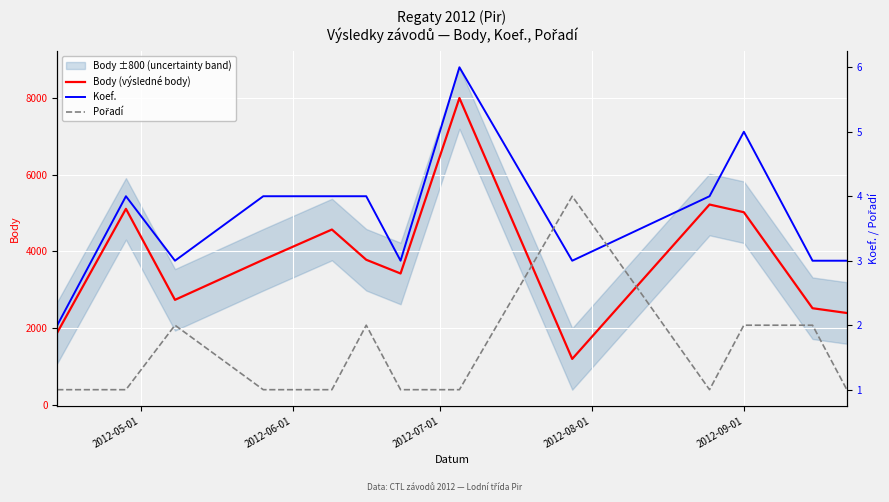

What is the highest value of the Body (výsledné body) series?

7989